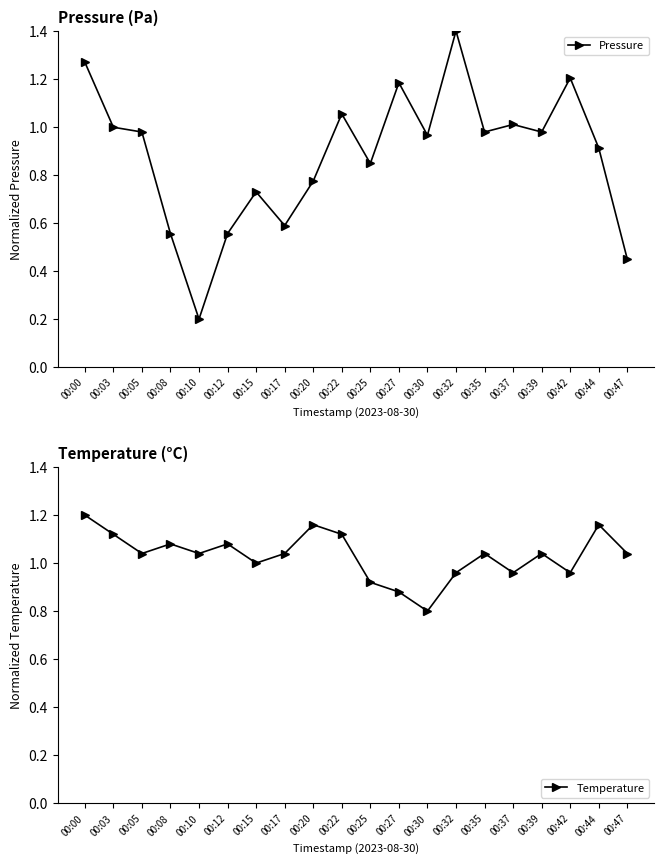

After their last crossing, which series has the higher values: Temperature or Pressure?

Temperature